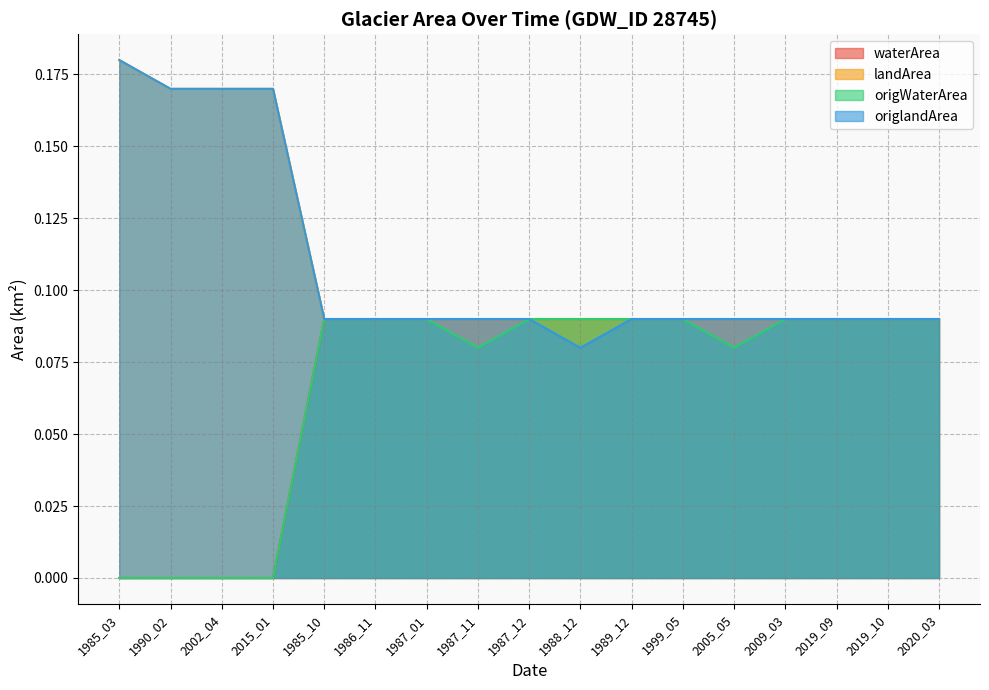

Between 1985_03 and 2005_05, which is larger?

2005_05